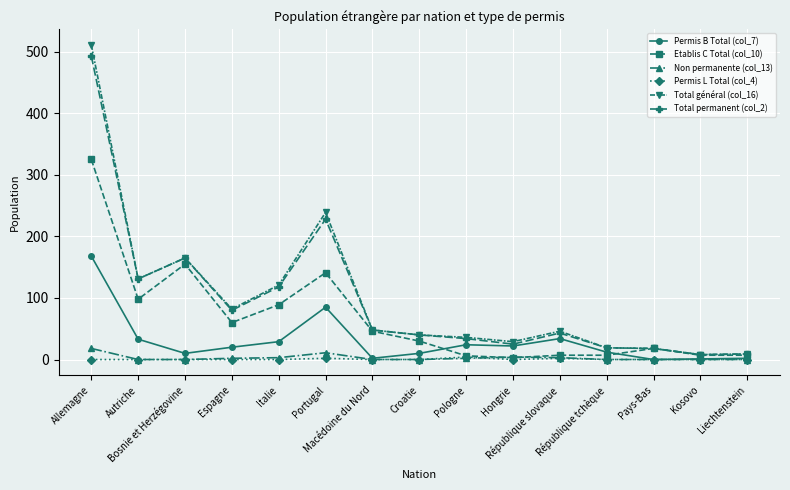

What is the total value across all series at Italie?

360